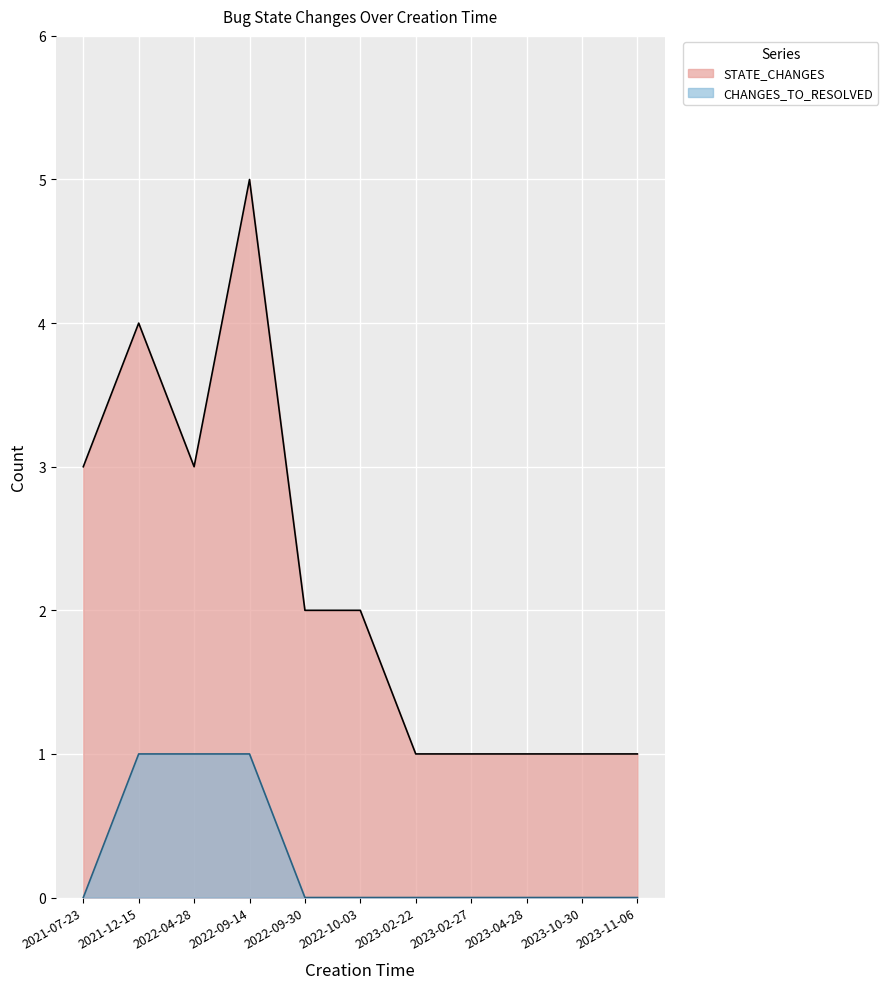

Which has a higher value, 2022-09-14 or 2023-02-27?

2022-09-14